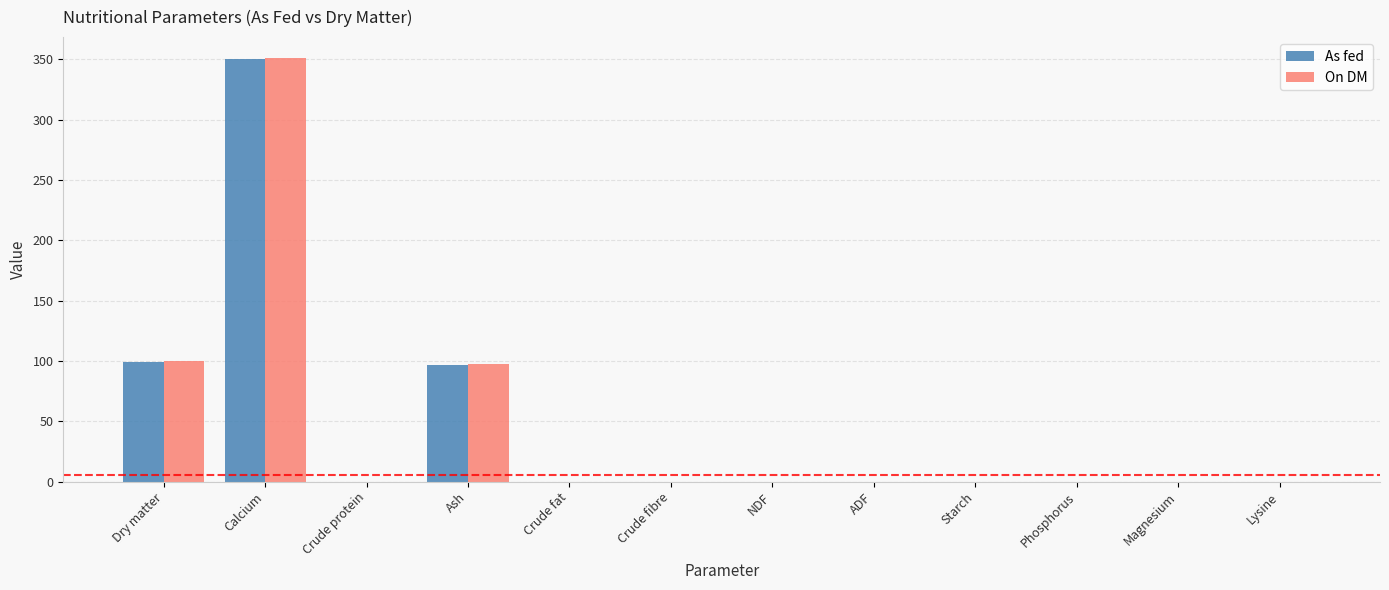

What is the sum of all As fed values?

546.2